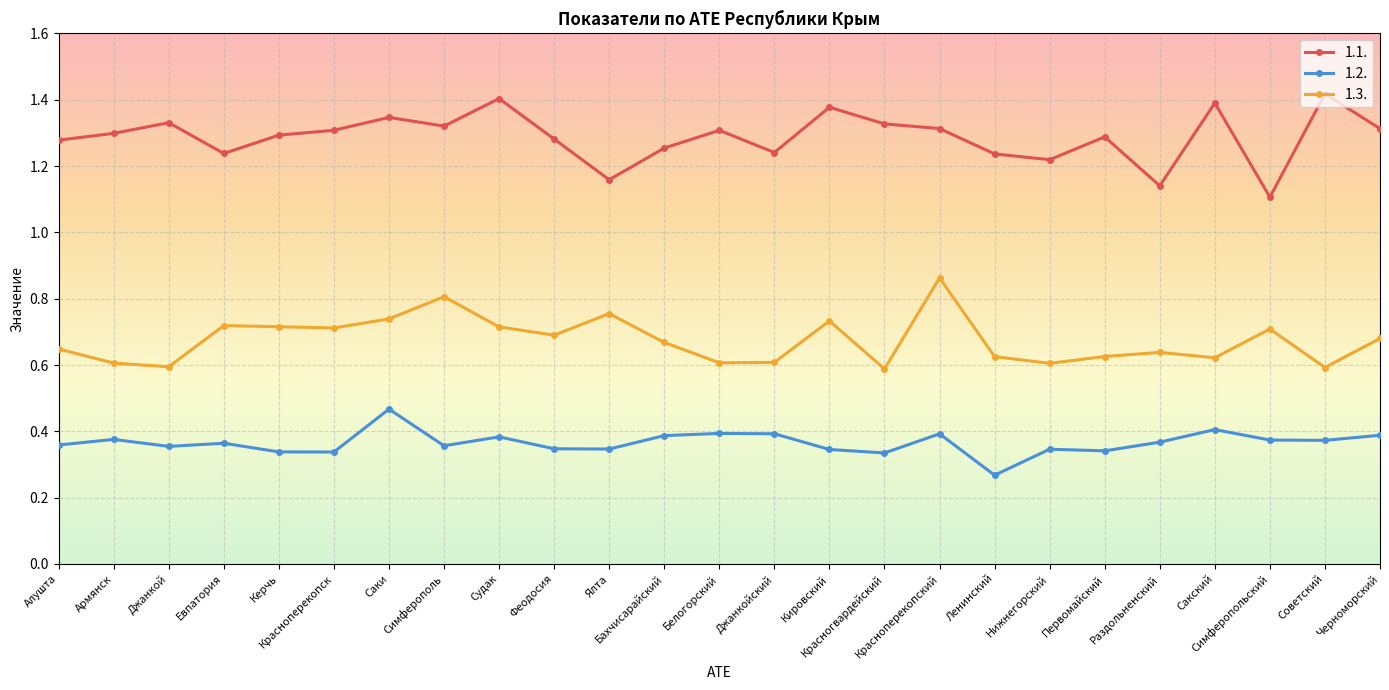

How many distinct data groups are displayed?

3